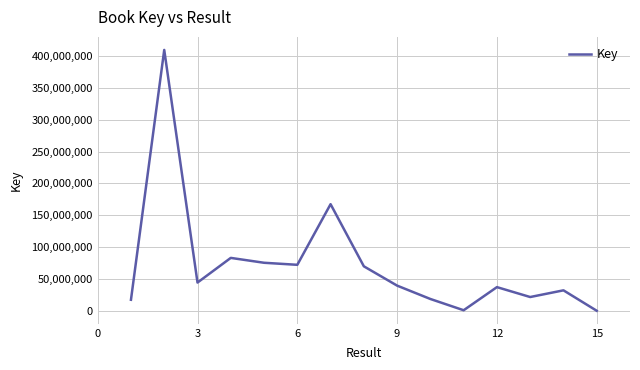

True or false: there are more than 1 points higher than both neighbors.

True